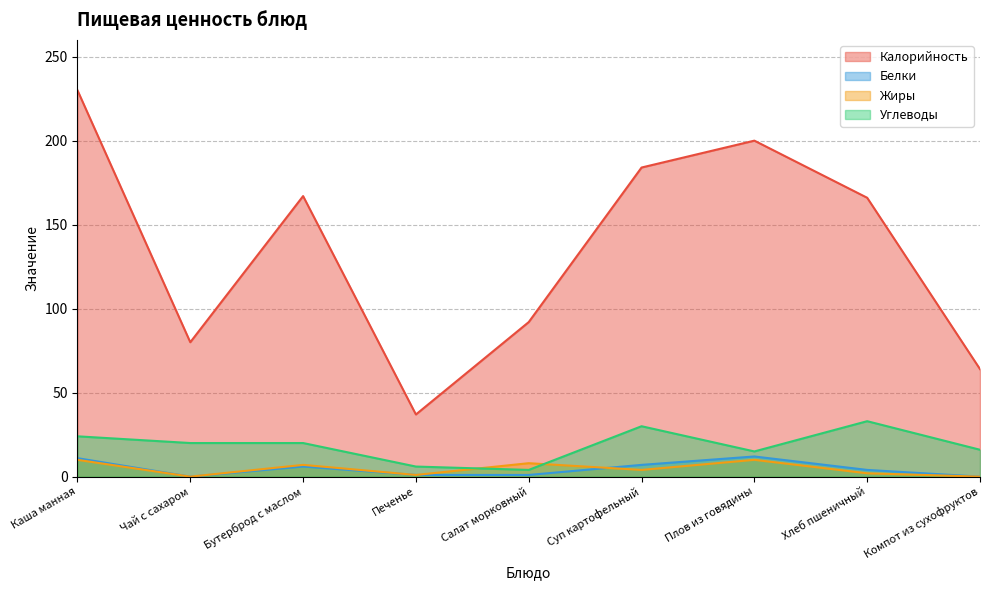

True or false: Калорийность and Белки cross at least once.

False